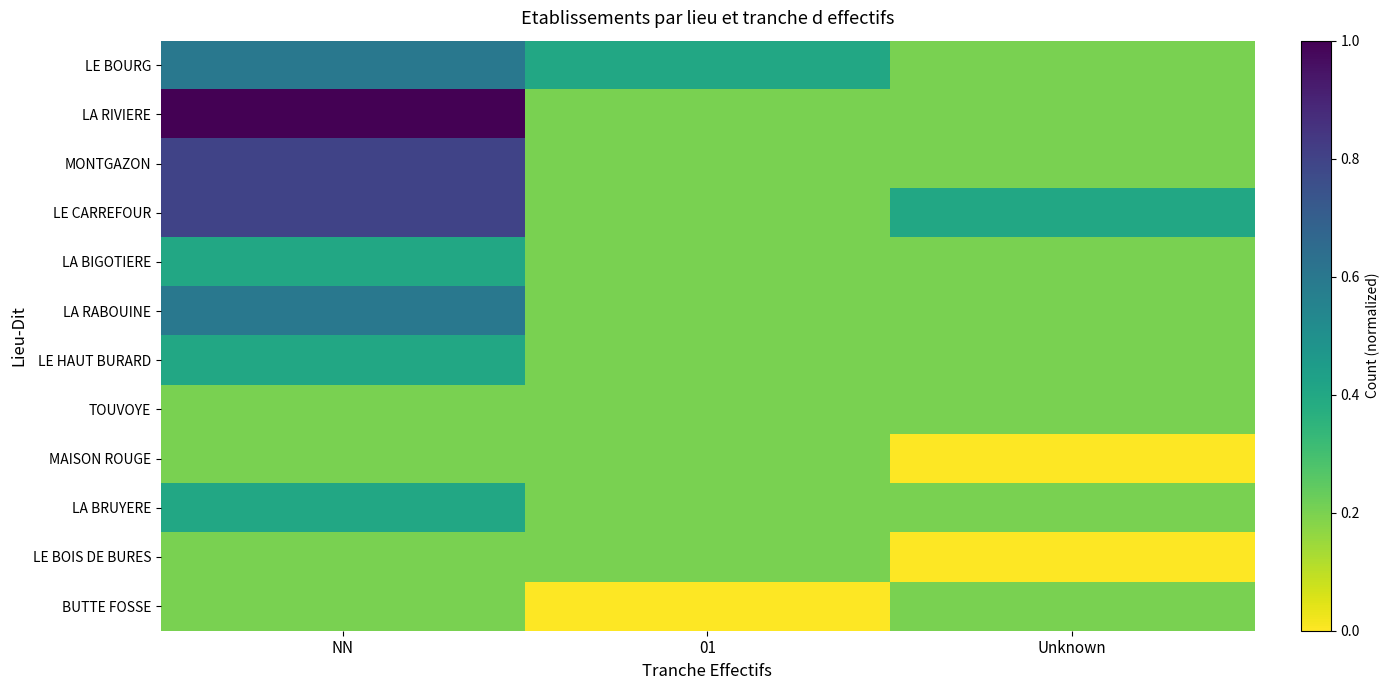

At which category does the chart reach its minimum across all series?

Unknown